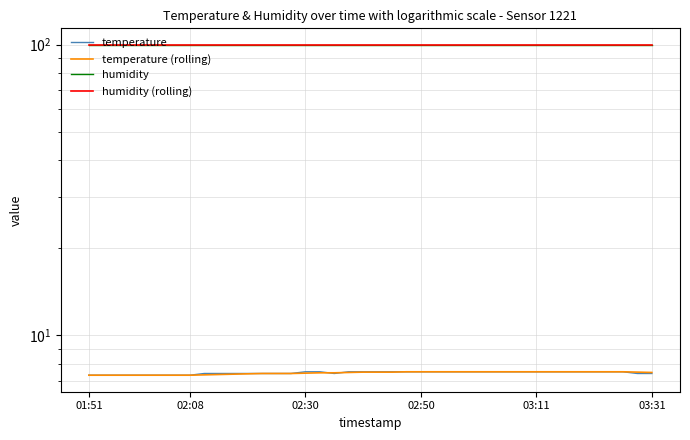

True or false: humidity (rolling) and temperature (rolling) intersect in this chart.

False